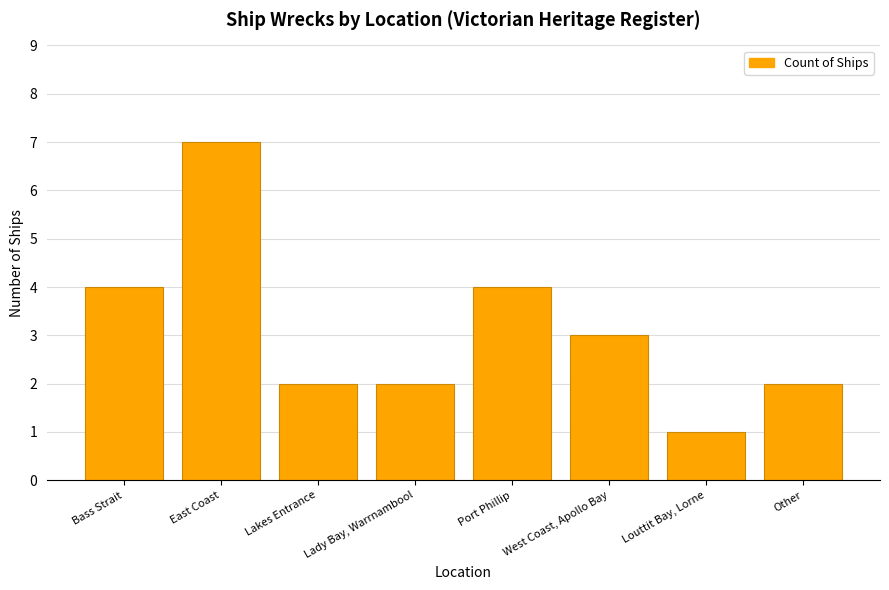

What is the sum of all values?

25